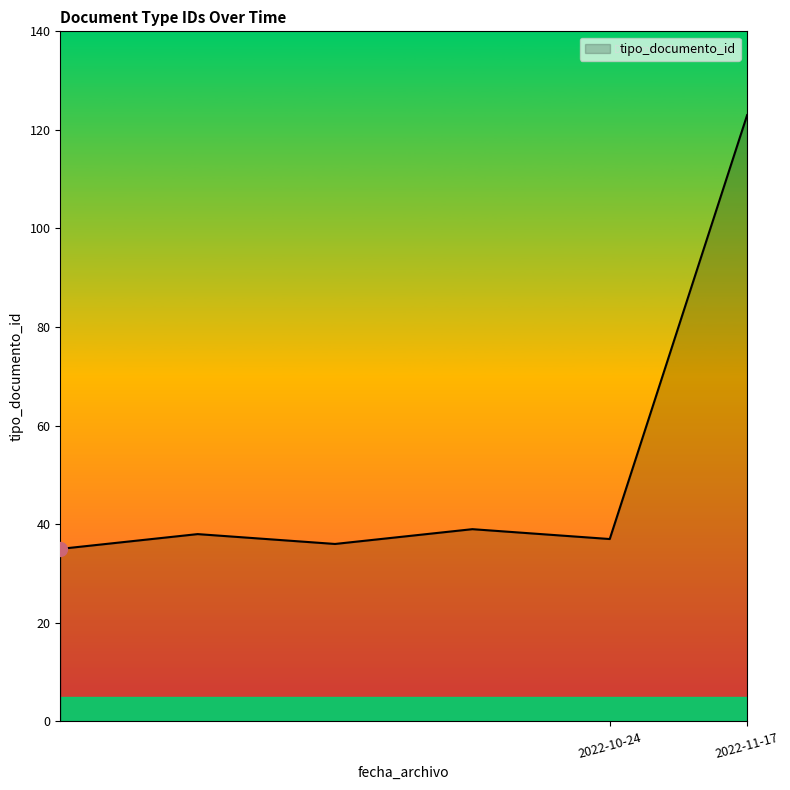

What is the greatest value displayed?

123